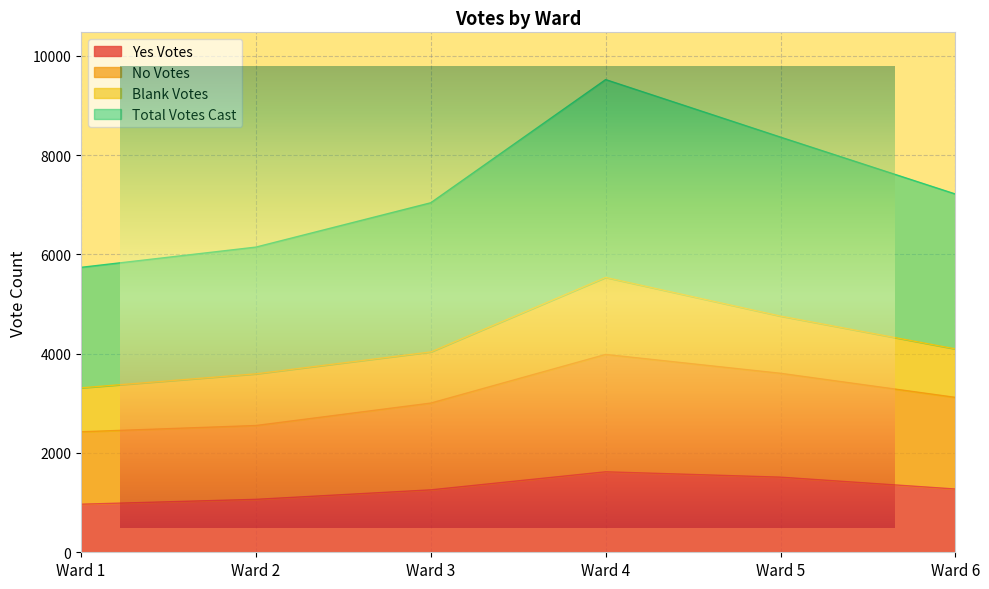

Which has a higher value, Ward 6 or Ward 2?

Ward 6